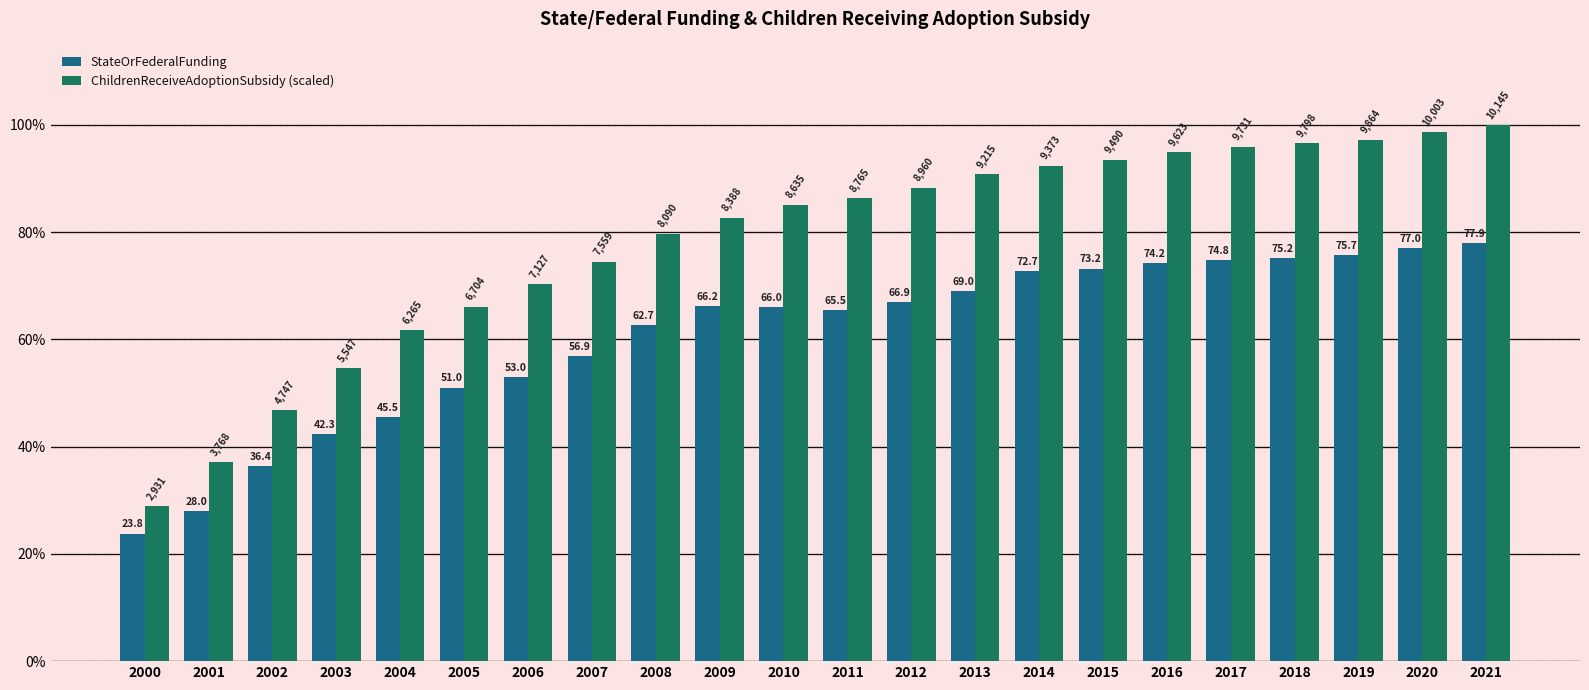

At which category is the sum across all series the highest?

2021